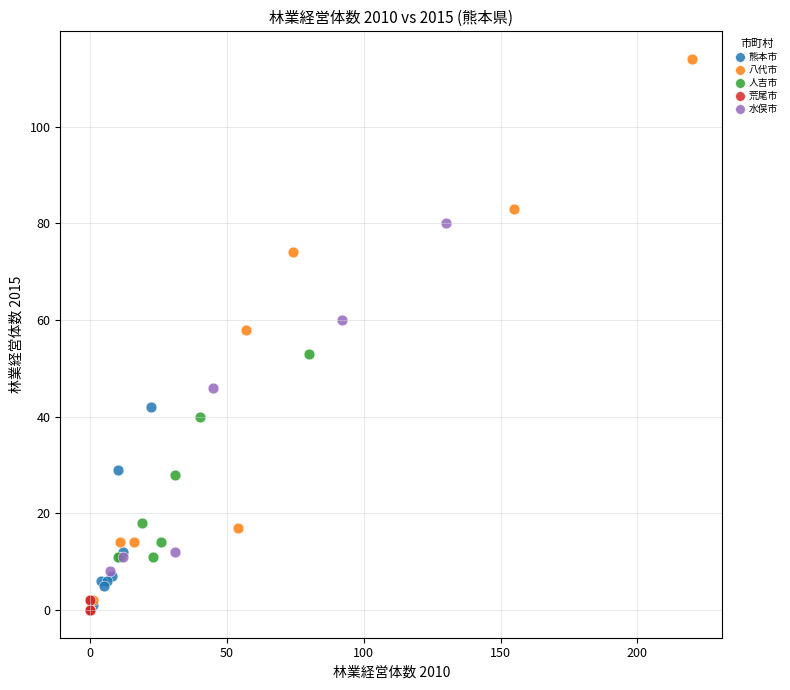

What are all the series names shown in the legend?

熊本市, 八代市, 人吉市, 荒尾市, 水俣市